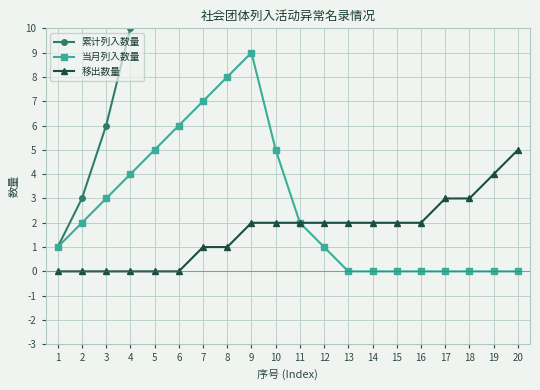

List the series in order of their peak value, lowest first.

移出数量, 当月列入数量, 累计列入数量